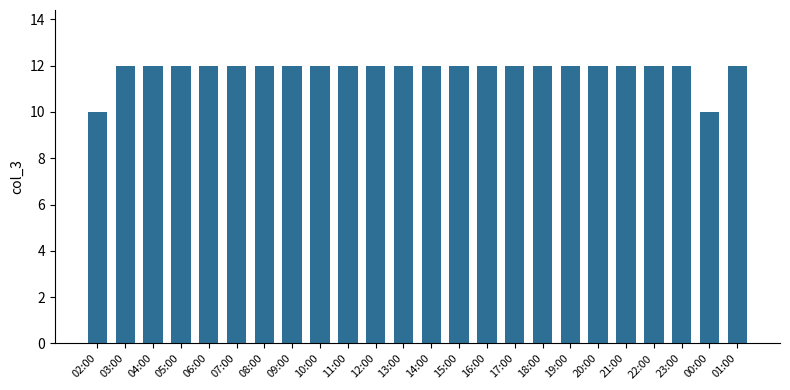

What is the minimum value shown in the chart?

10